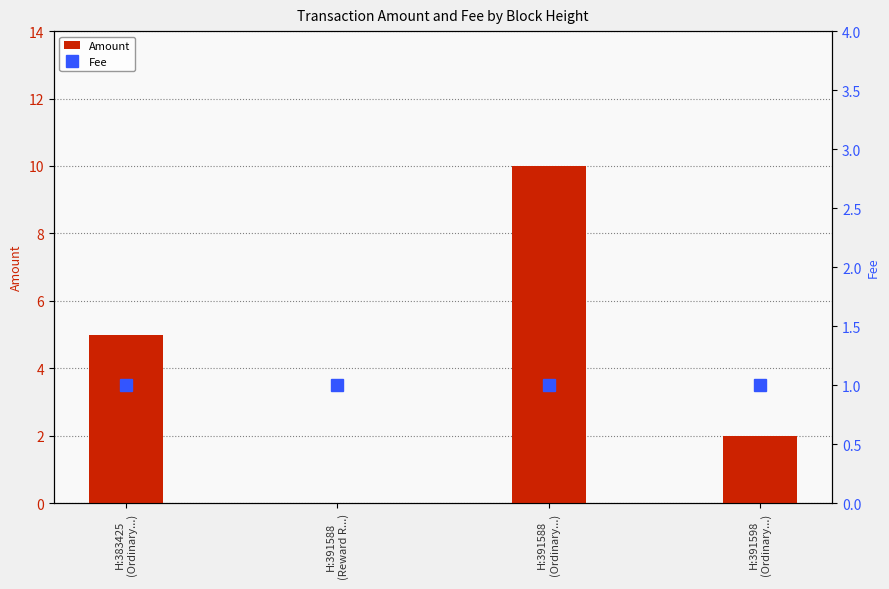

Is it true that Amount equals 2 at H:391598
(Ordinary...)?

True